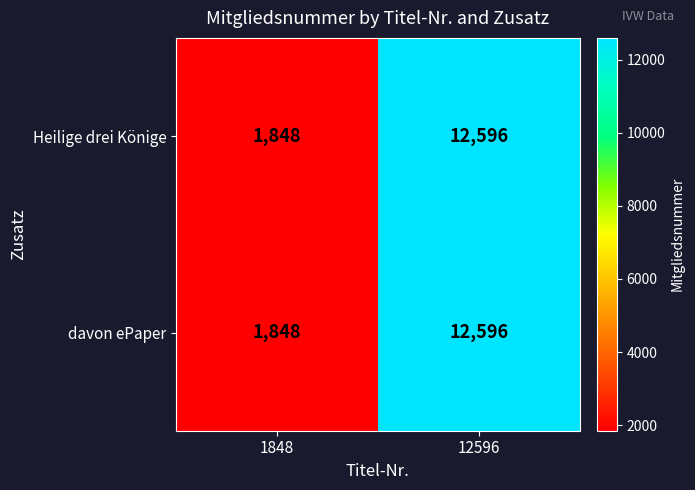

What is the smallest value displayed?

1848